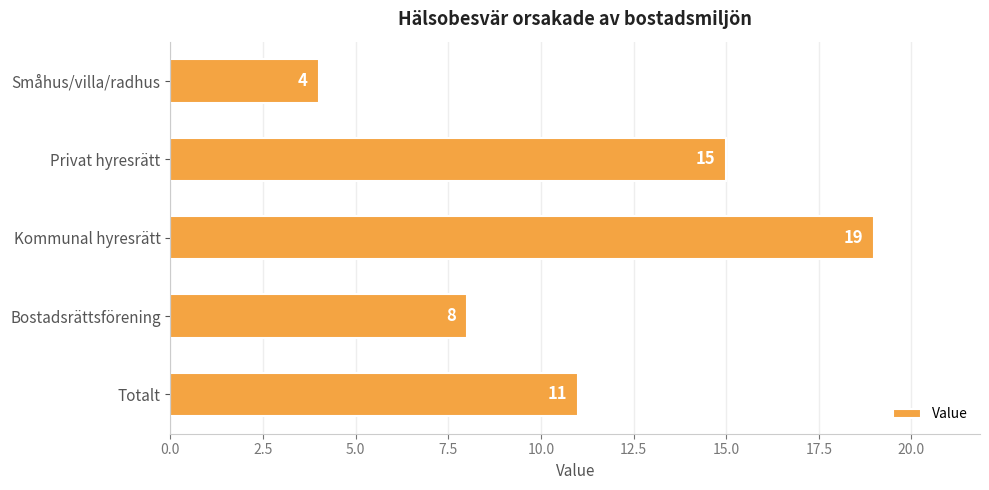

What is the difference between the maximum and minimum values?

15